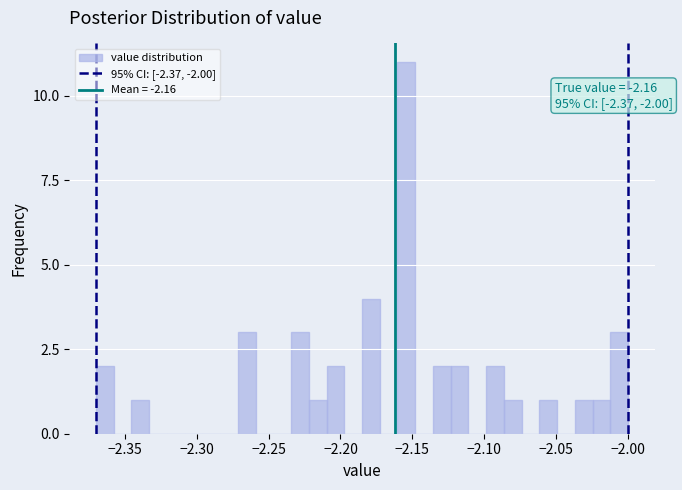

Read against the x-axis, roughly where is the centre of the tallest bar?

-2.155